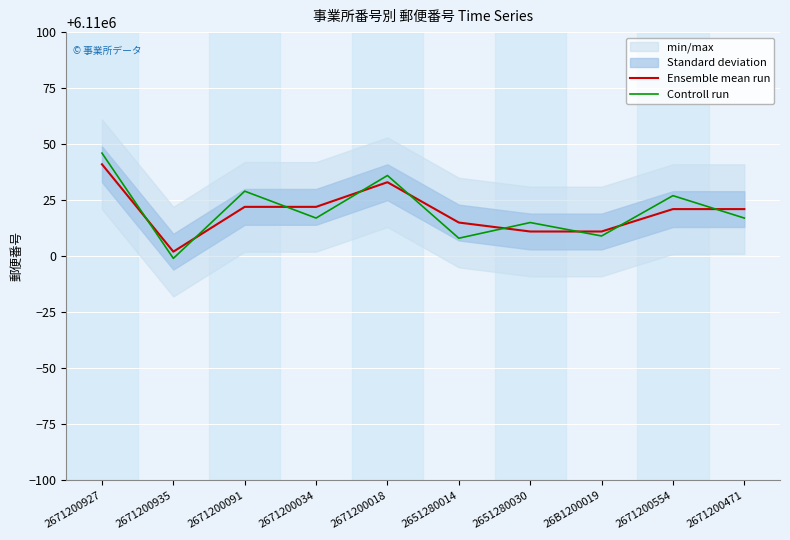

Is the value of Controll run at 2671200935 greater than the value of Ensemble mean run at 2651280030?

No